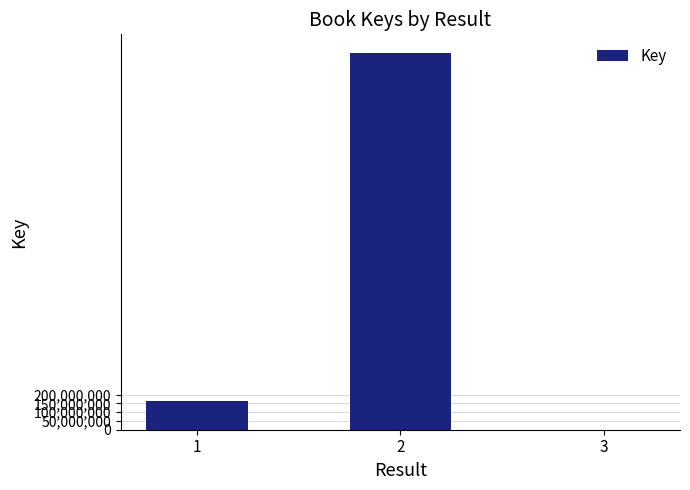

Approximately how many times larger is the value at 2 compared to 1?

13.0